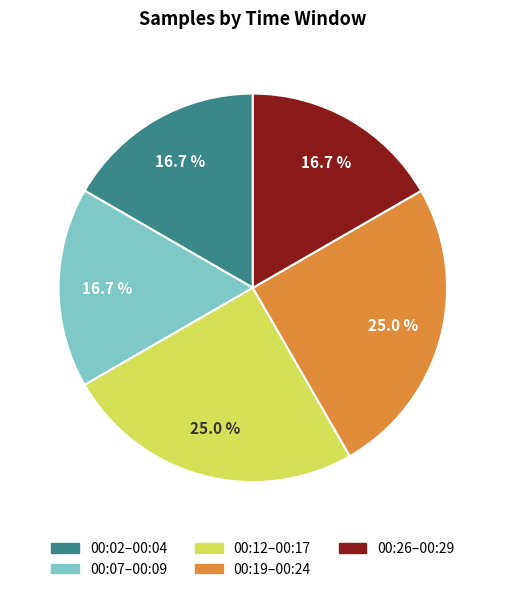

Is there any slice that represents more than half of the pie?

No